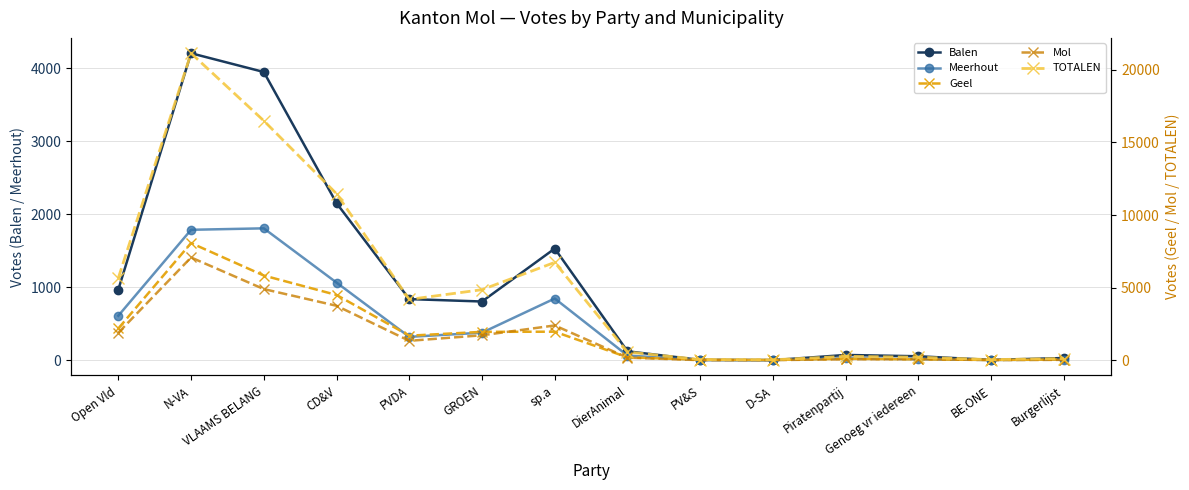

Is this an area chart (filled region under the line)?

No